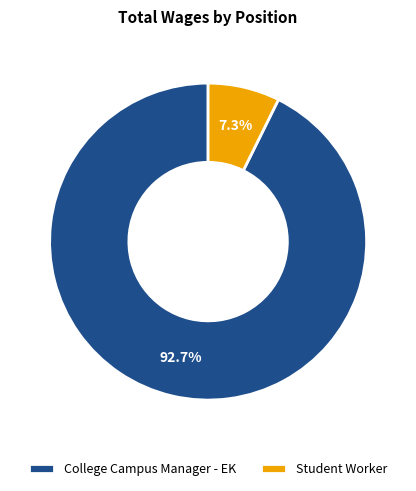

Does any single category account for the majority?

Yes